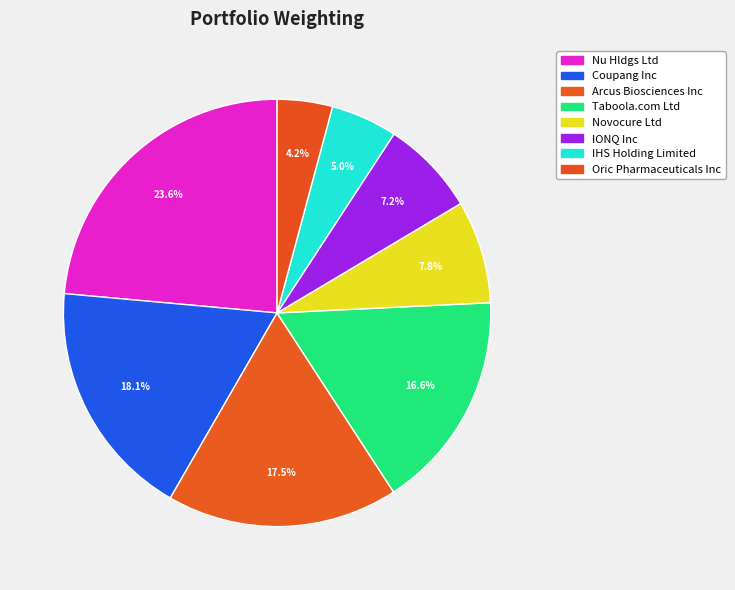

Which slice is the largest?

Nu Hldgs Ltd